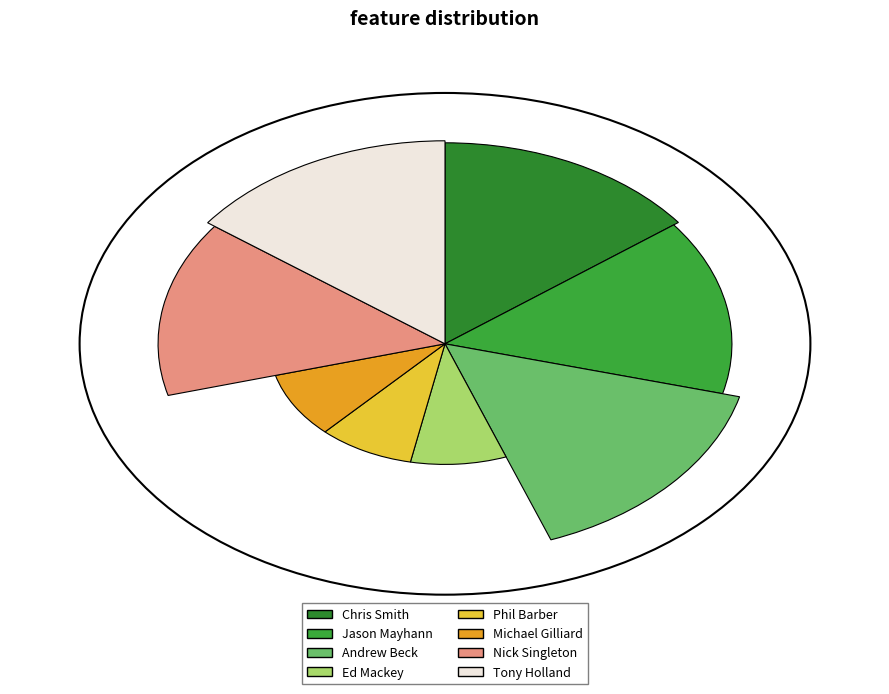

Combined, do Andrew Beck and Jason Mayhann account for over 50%?

No